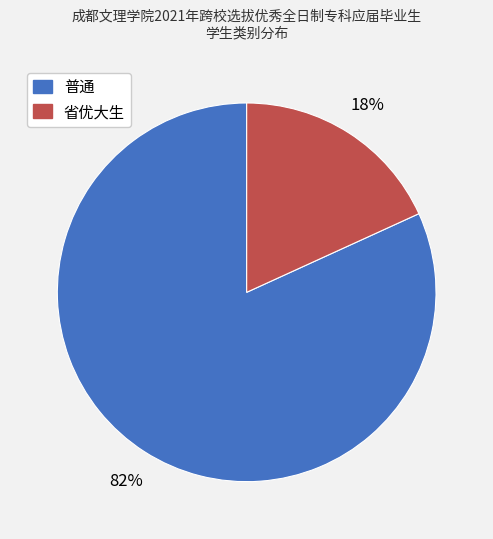

To the nearest percent, what is the difference between the largest and smallest slice percentages?

64%